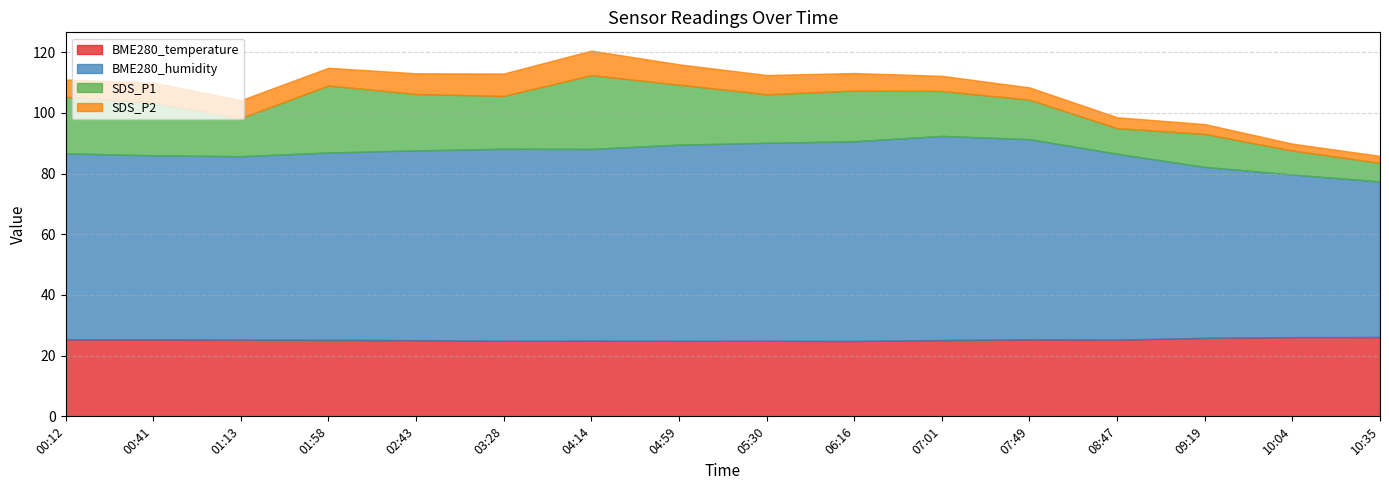

Is the value of SDS_P2 at 04:14 greater than the value of BME280_humidity at 00:12?

No